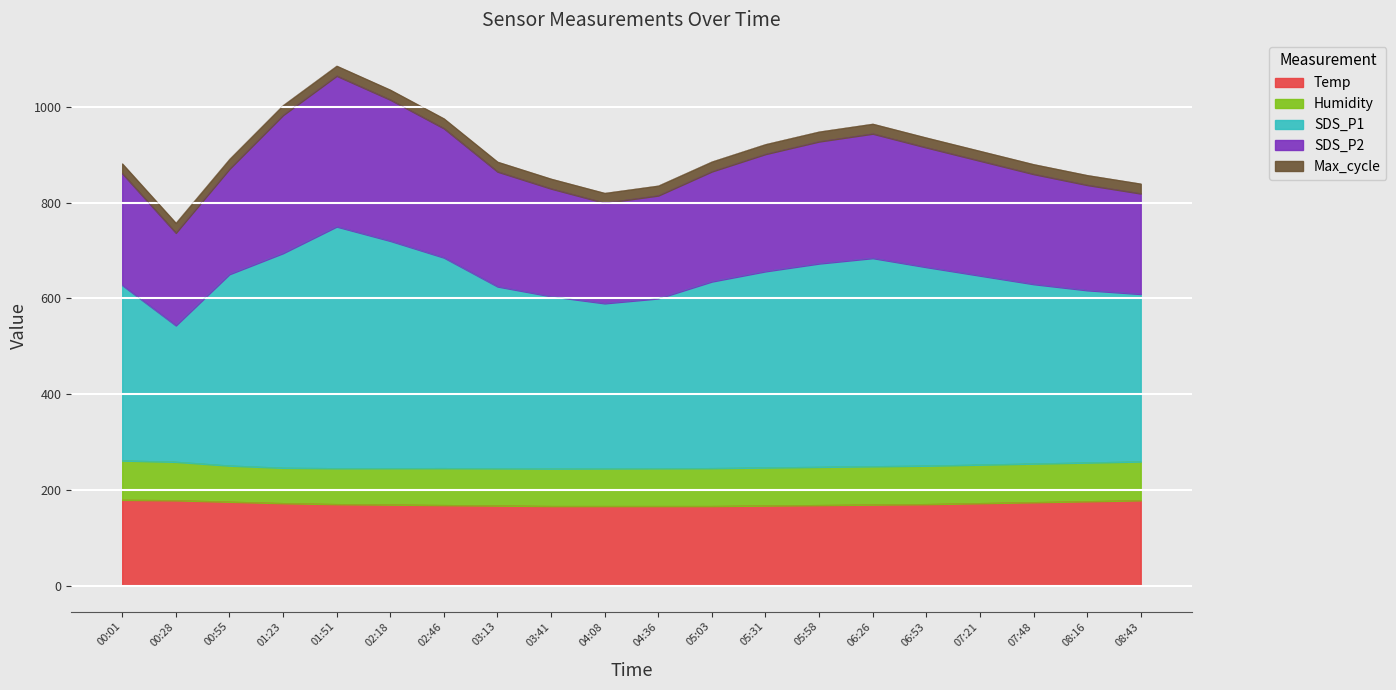

What is the minimum value for Temp?

166.0